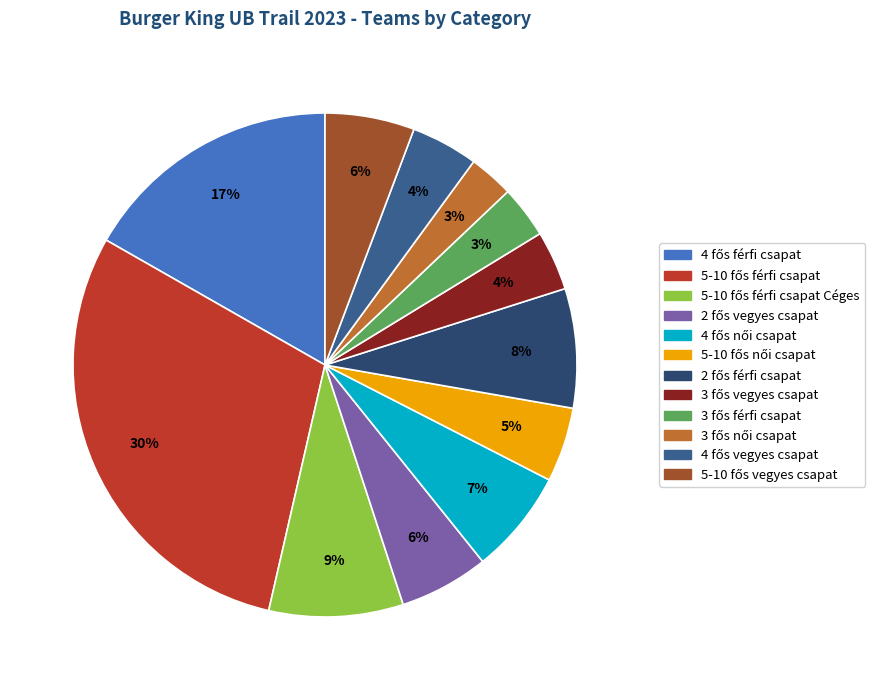

Is there a majority slice in this chart?

No